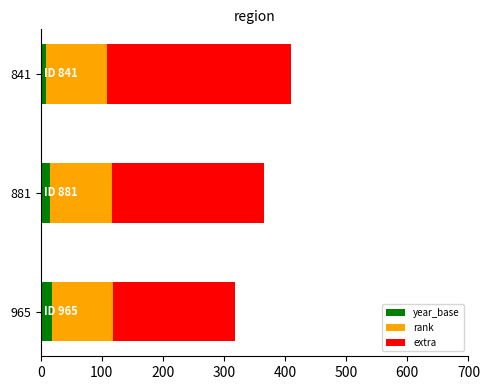

How many data points does each series have?

3